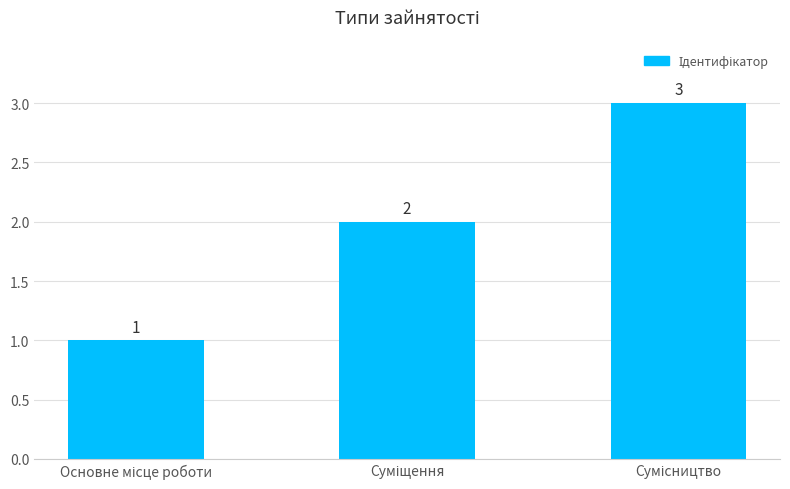

How many values are between 1 and 3?

3